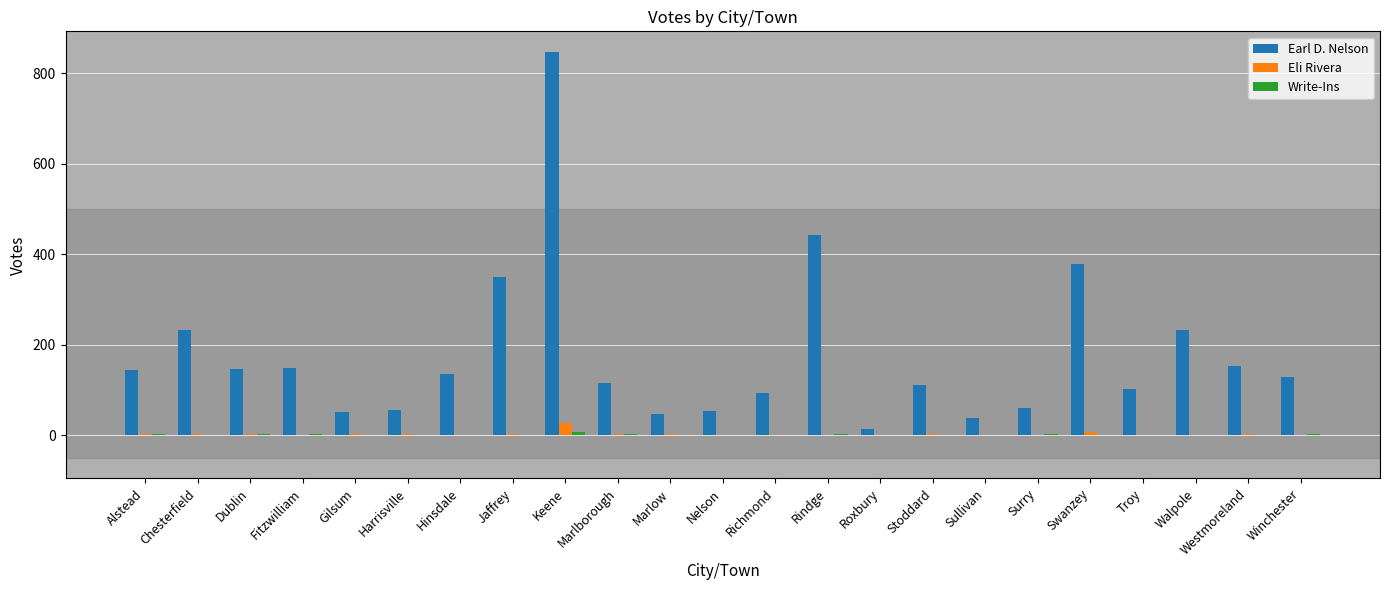

Which label corresponds to the largest value in the chart?

Keene